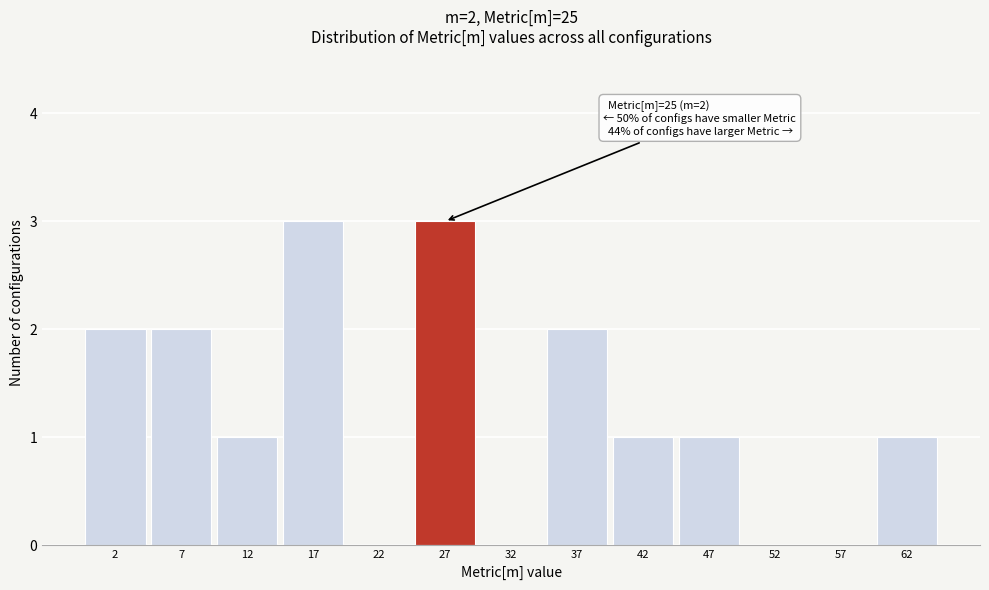

Reading right to left, transcribe all the data shown in this chart.

62=1	57=0	52=0	47=1	42=1	37=2	32=0	27=3	22=0	17=3	12=1	7=2	2=2